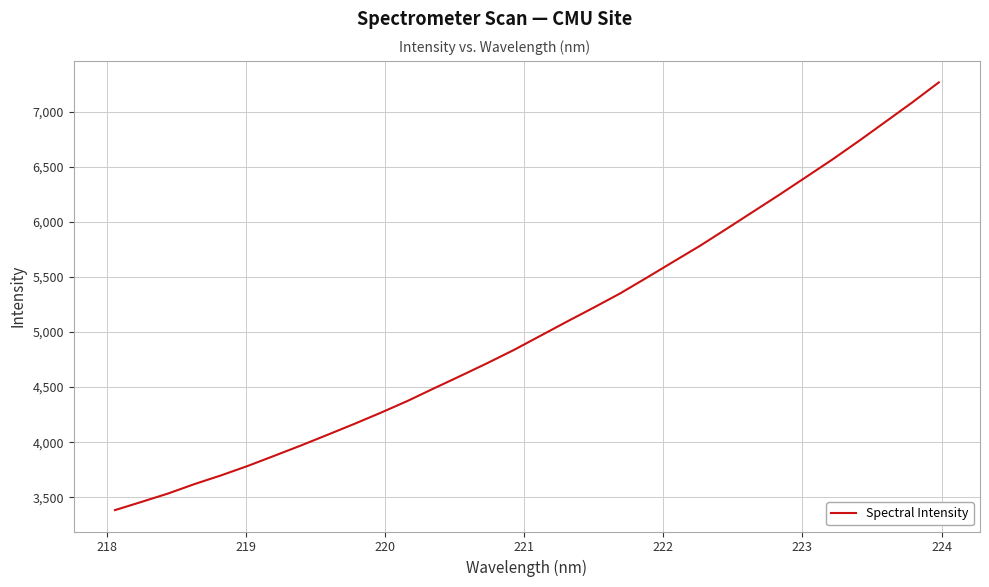

What is the greatest value displayed?

7268.1